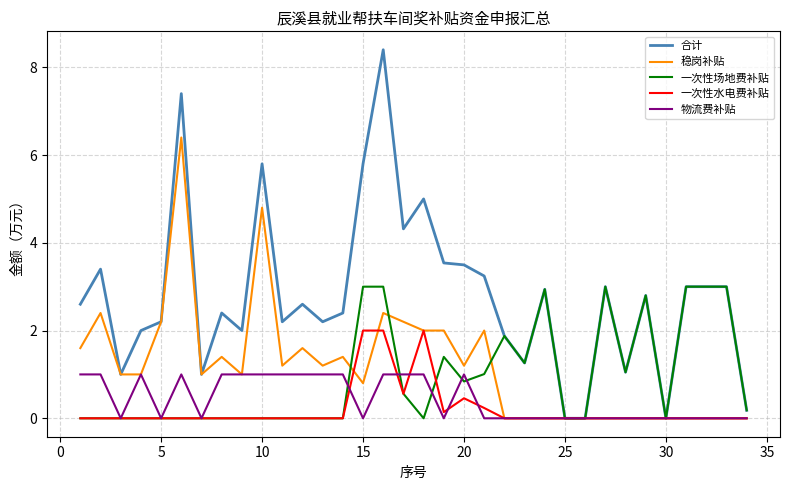

List the series in order of their peak value, lowest first.

物流费补贴, 一次性水电费补贴, 一次性场地费补贴, 稳岗补贴, 合计